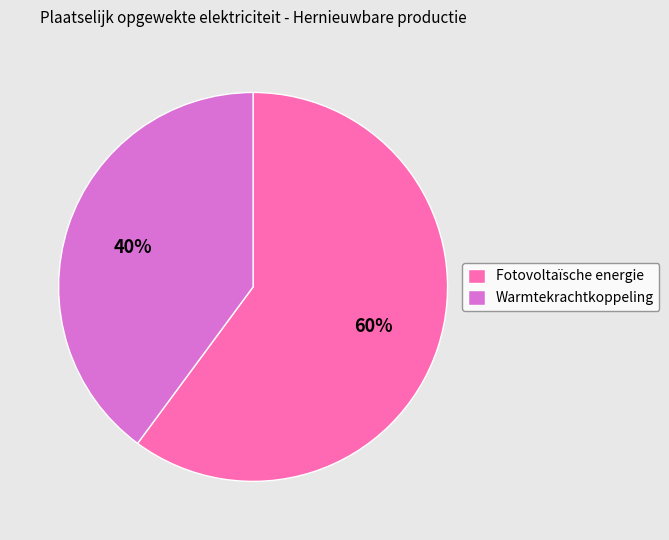

To the nearest percent, what is the combined percentage of Fotovoltaïsche energie and Warmtekrachtkoppeling?

100%